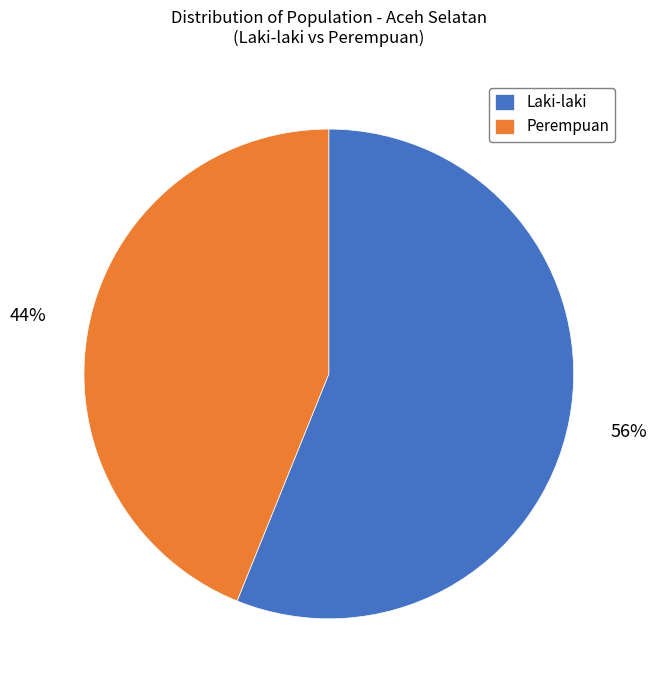

To the nearest percent, what is the average slice percentage?

50%